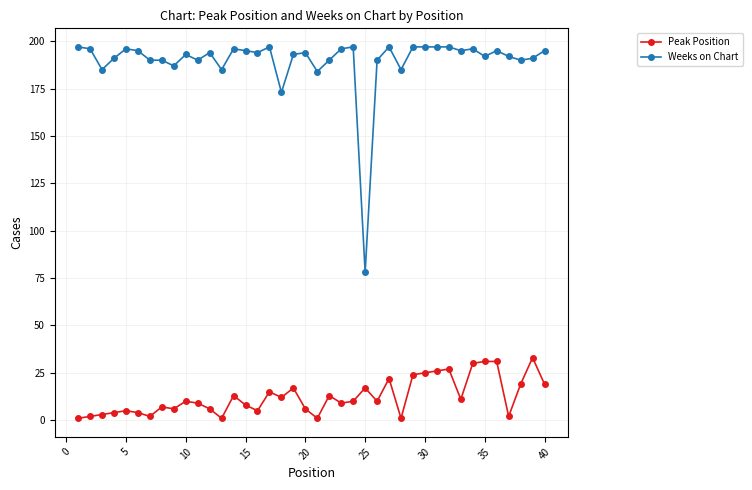

True or false: Peak Position and Weeks on Chart intersect in this chart.

False